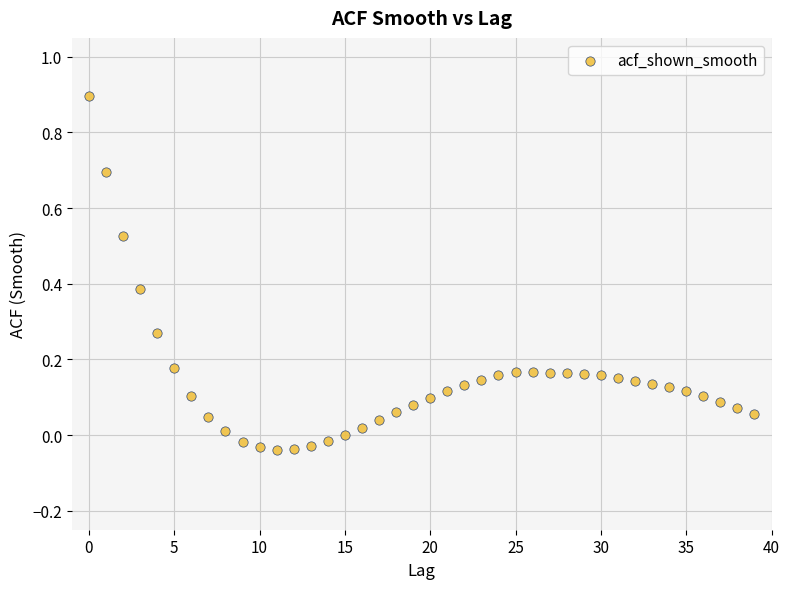

What is the range of Y values (max minus min)?

0.9